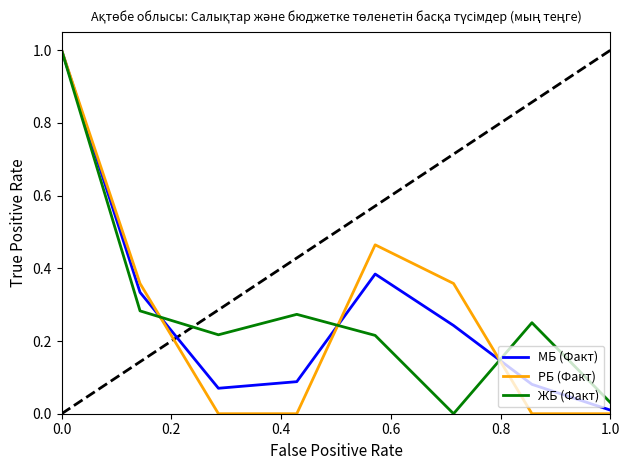

What is the maximum value for МБ (Факт)?

1.0